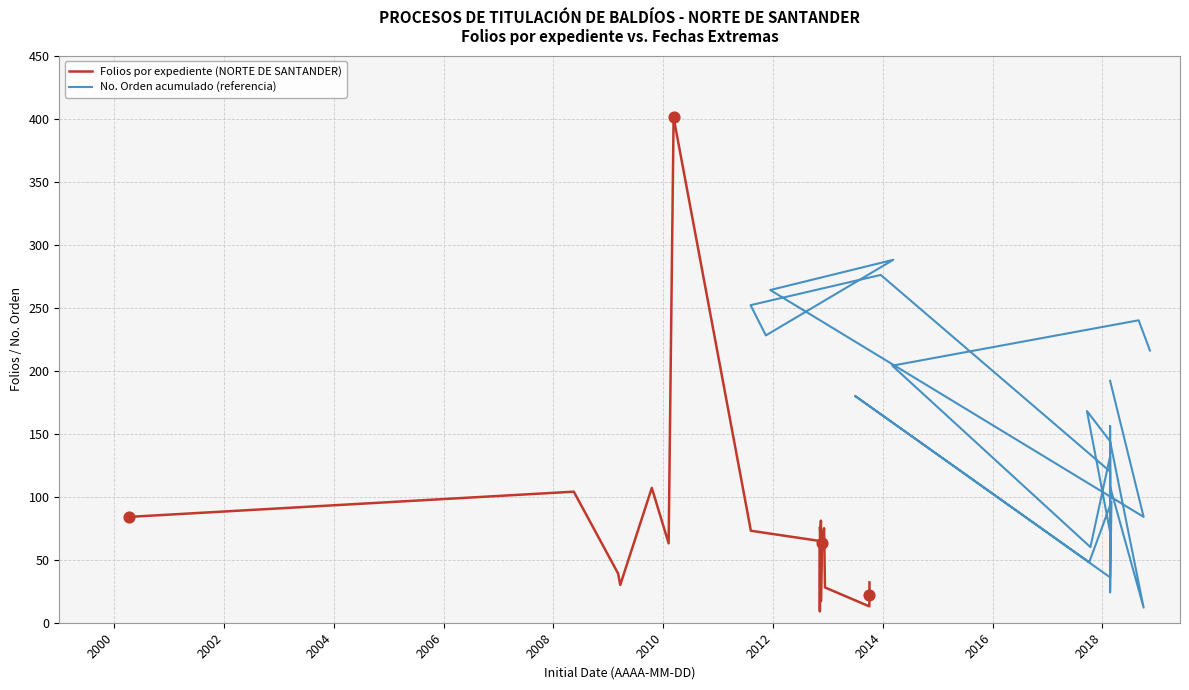

At which category is the sum across all series the highest?

2010